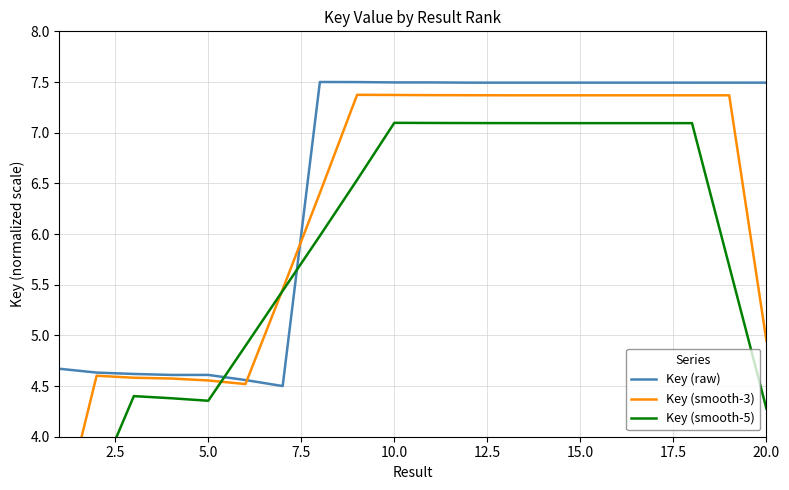

True or false: Key (raw) has a value of 13.0 at 10.0.

False